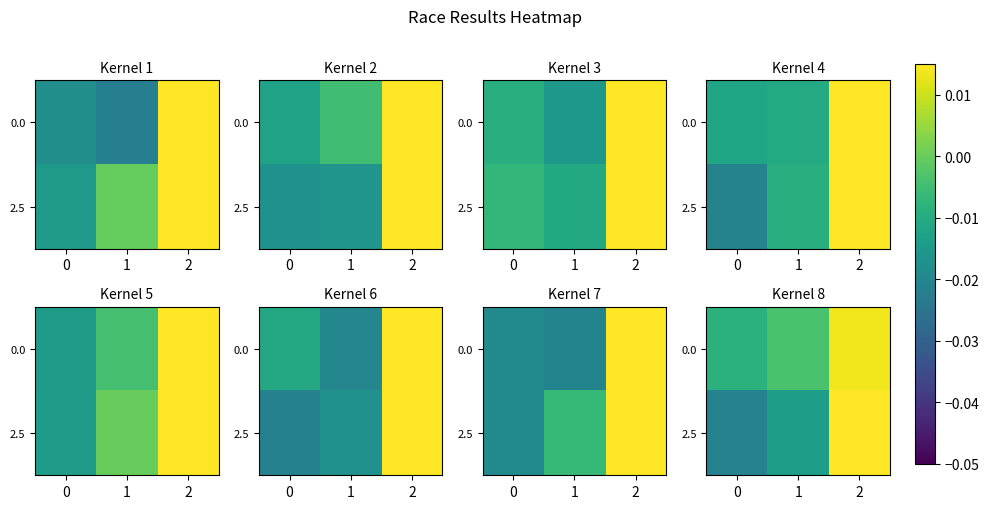

At which category is the sum across all series the highest?

2